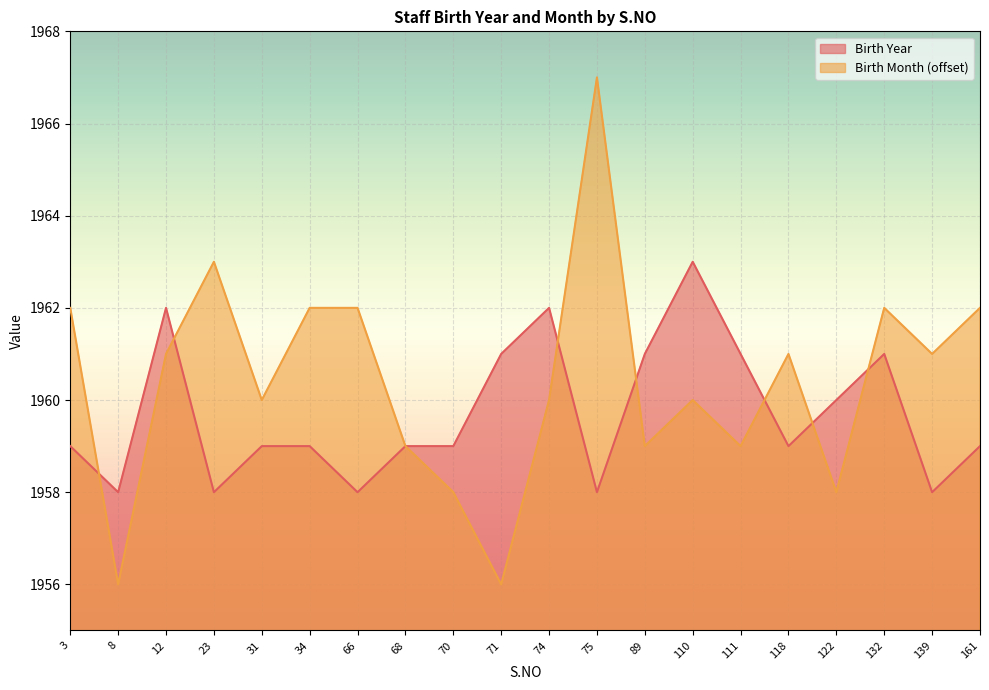

How many lines are shown in the chart?

2